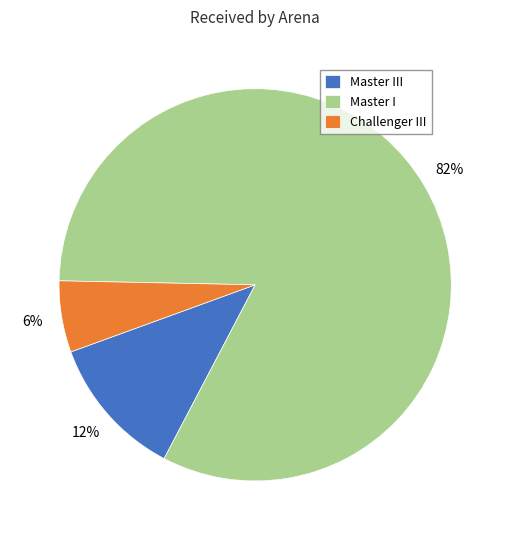

Which slice is the smallest?

Challenger III